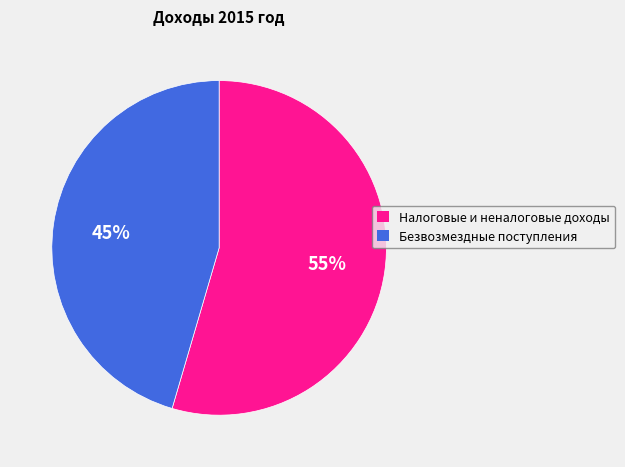

How many segments does this pie chart have?

2